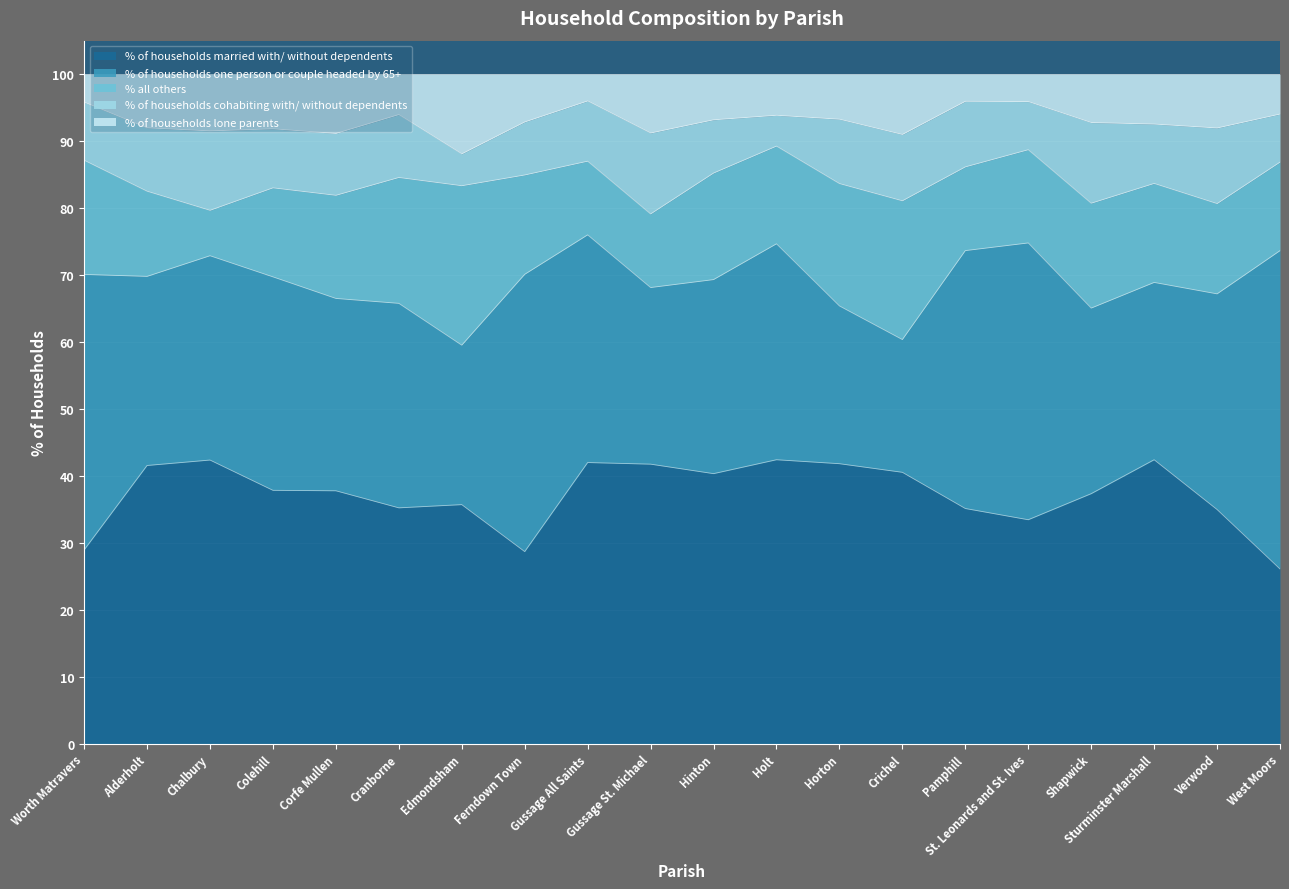

What is the value of the % of households lone parents point at the 20th from the left?

6.0